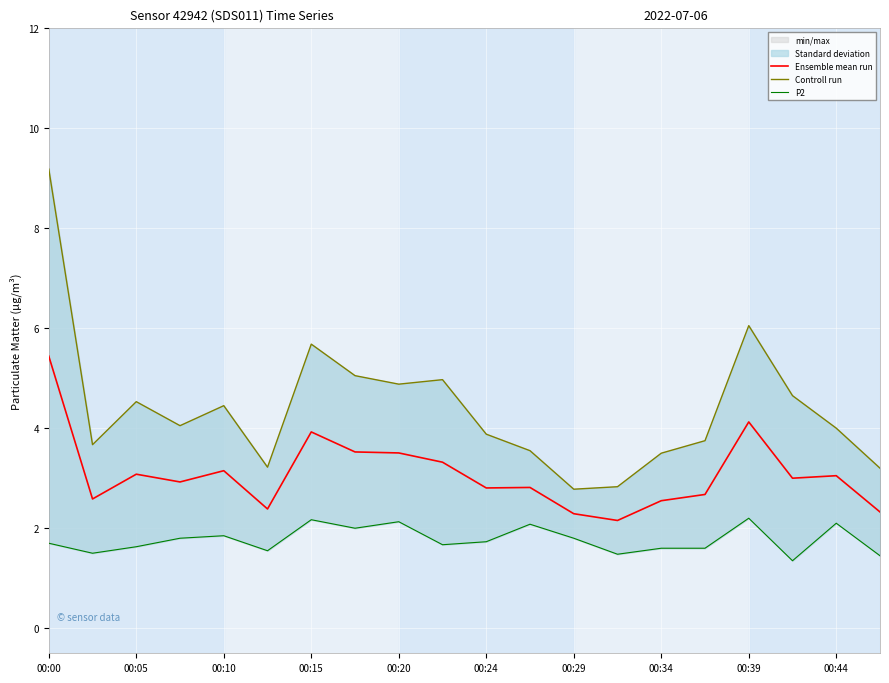

Which category has the highest value in the Ensemble mean run series?

00:00